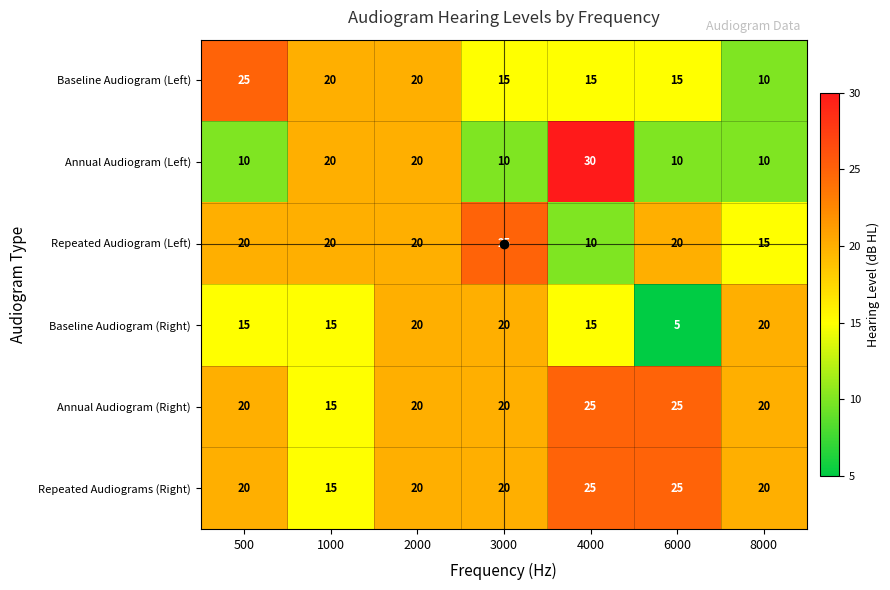

What is the sum of all Annual Audiogram (Right) values?

145